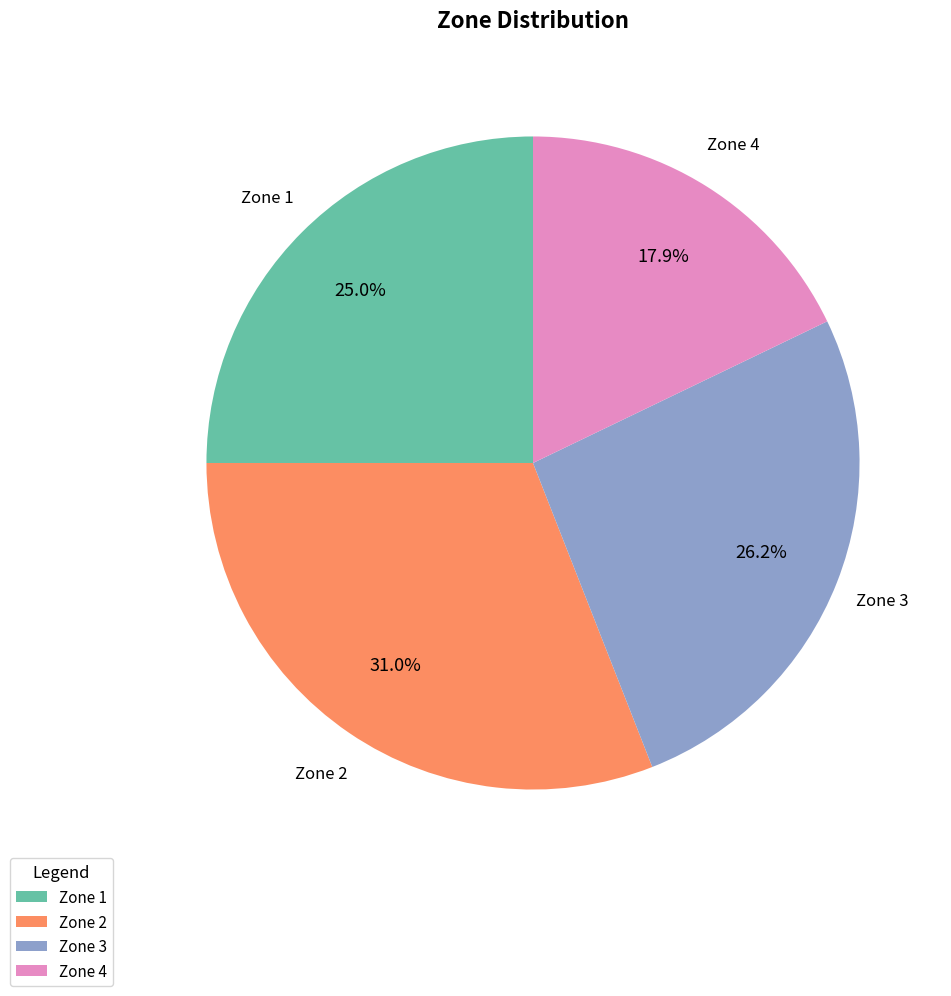

How many segments does this pie chart have?

4